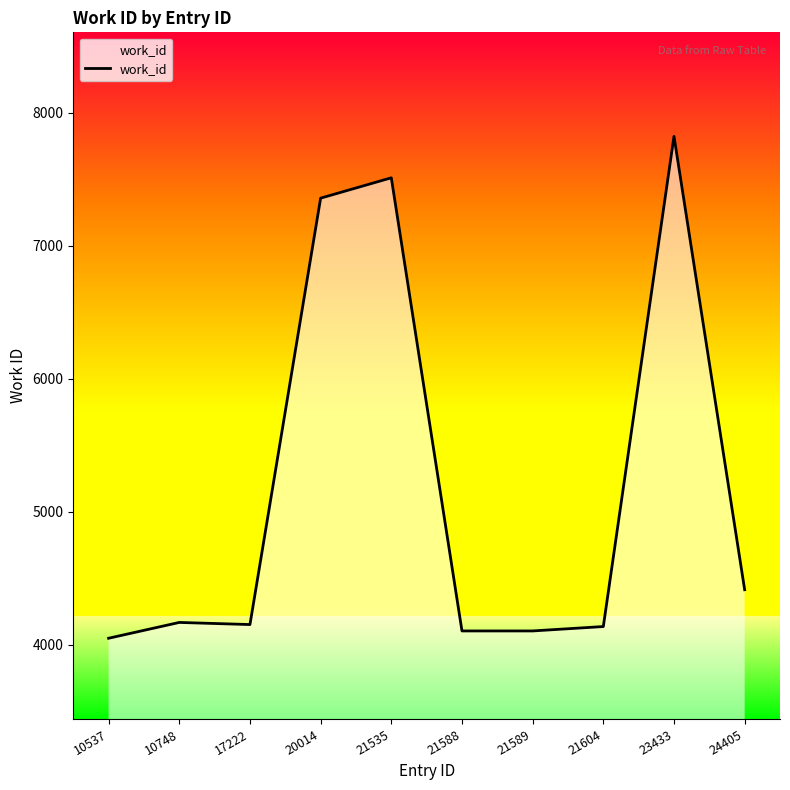

What is the difference between the maximum and minimum values?

3776